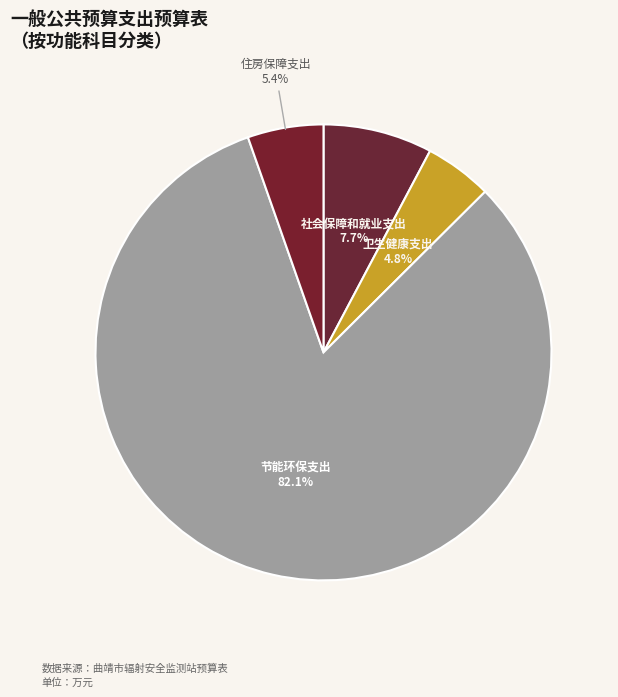

Count the number of slices in the pie.

4